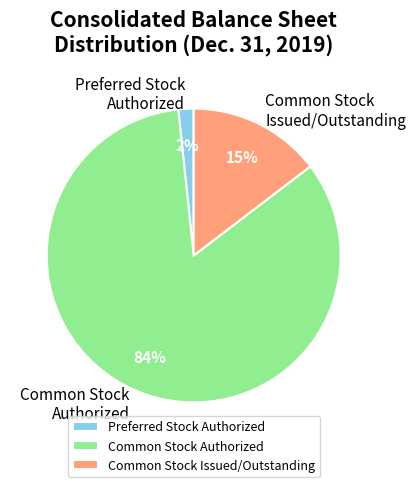

Count the number of slices in the pie.

3